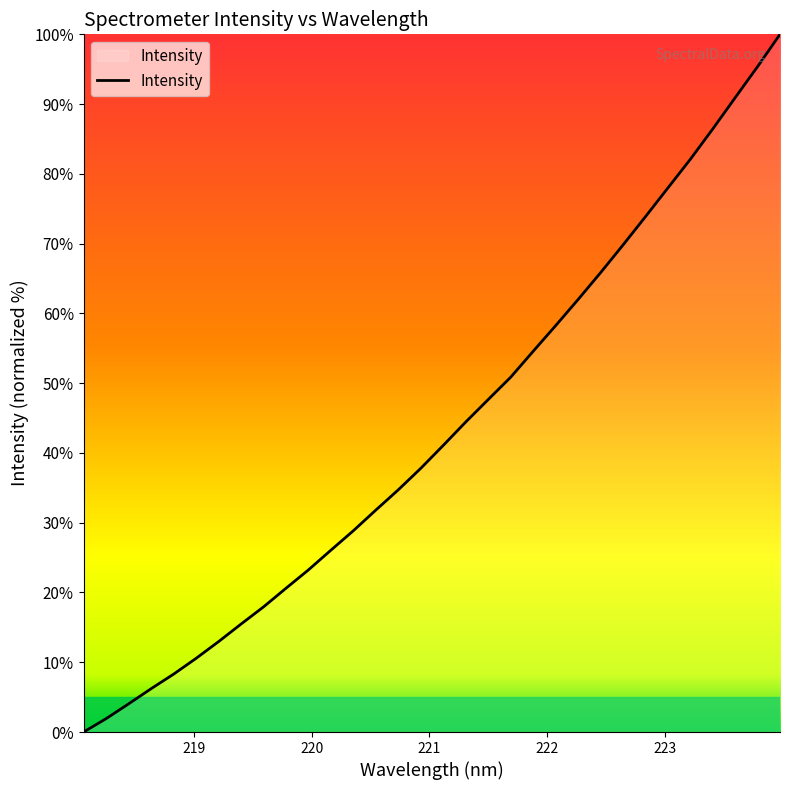

What is the maximum value shown in the chart?

100.0